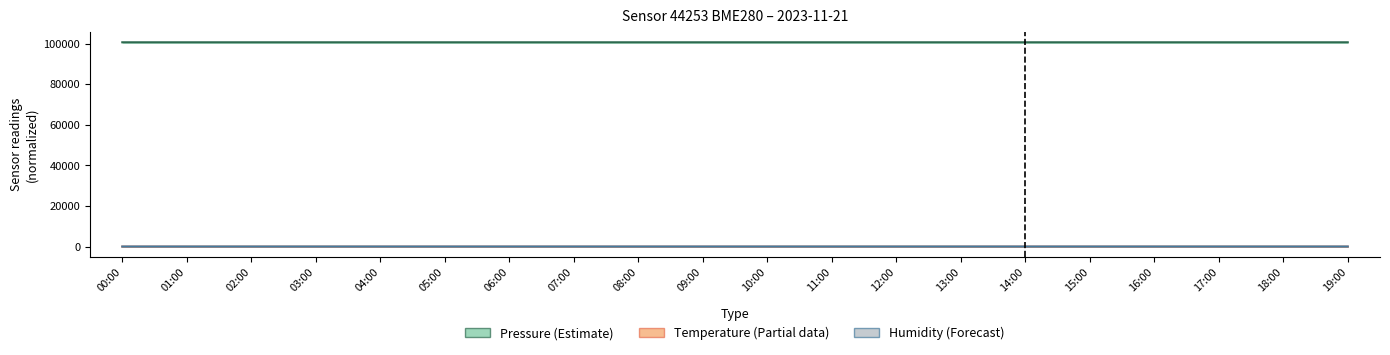

Is the value of Pressure (Estimate) at 05:00 greater than the value of Humidity (Forecast) at 03:00?

Yes